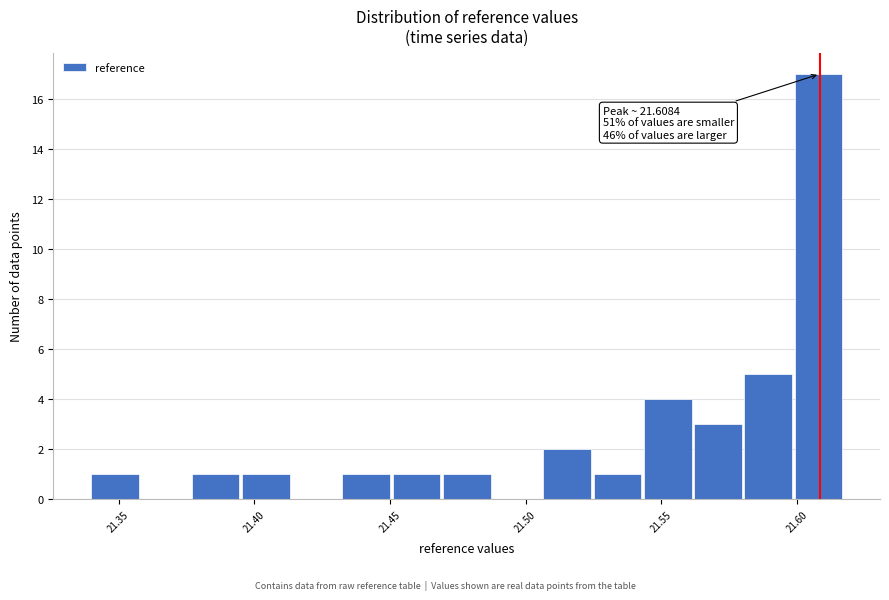

Around what value on the x-axis is the tallest bar? Give the approximate position of its centre, as read against the axis.

21.610